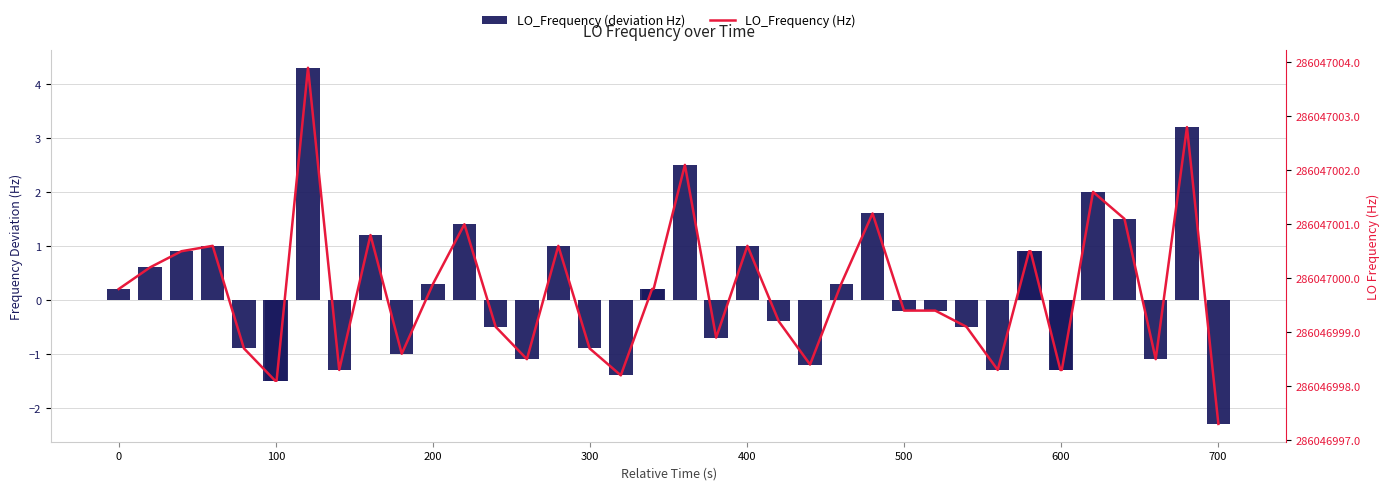

Which series has the largest total across all categories?

LO_Frequency (Hz)